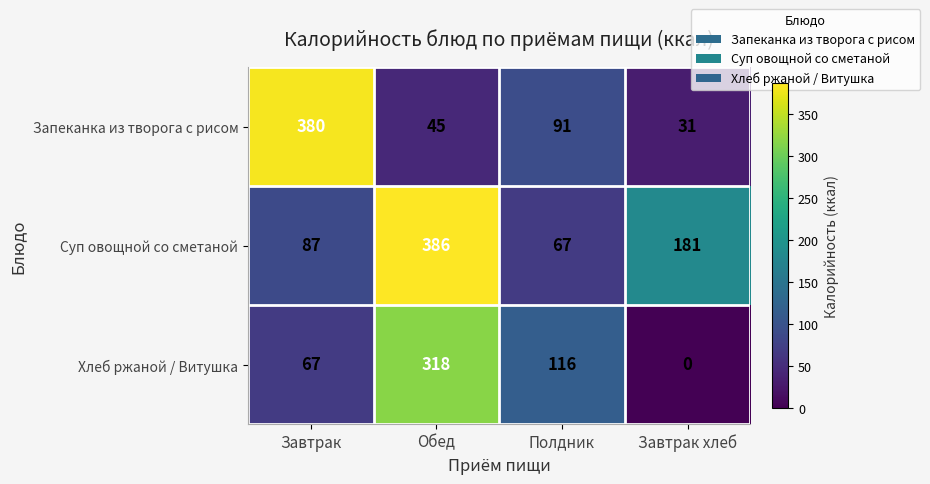

What is the total value across all series at Завтрак?

534